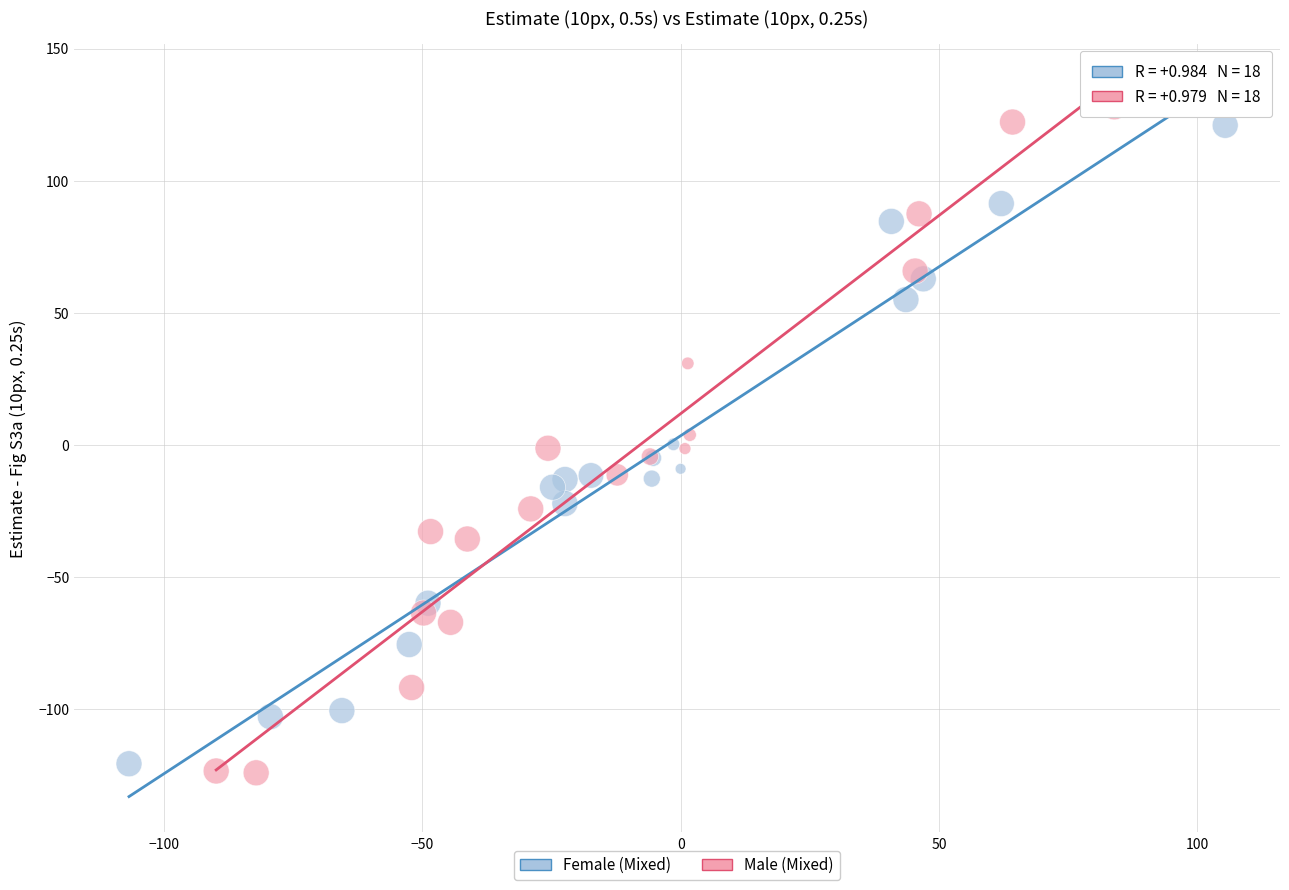

Which series has the largest Y range (max minus min)?

Male (Mixed)